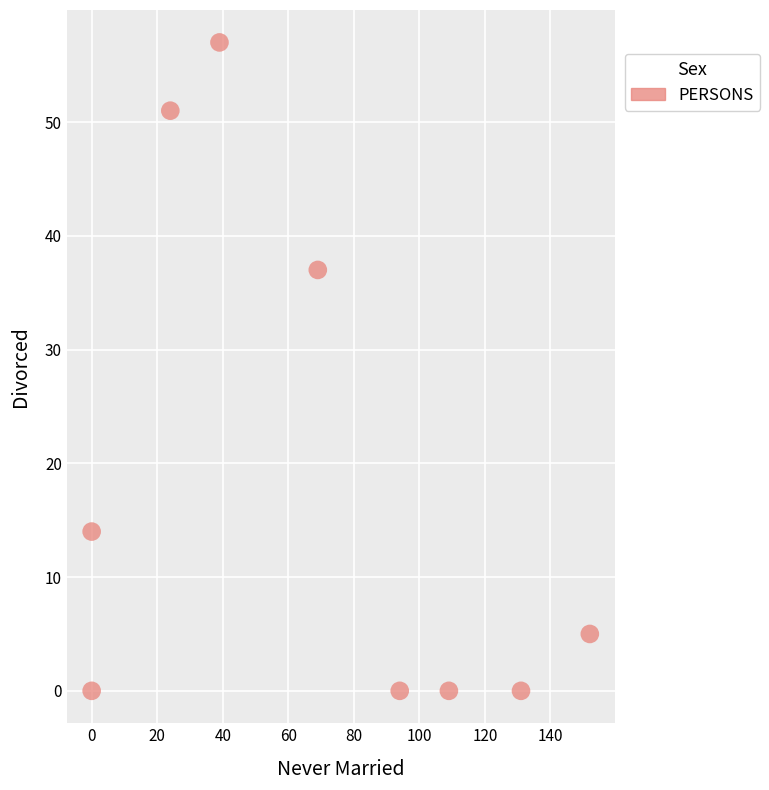

What is the average X value?

69